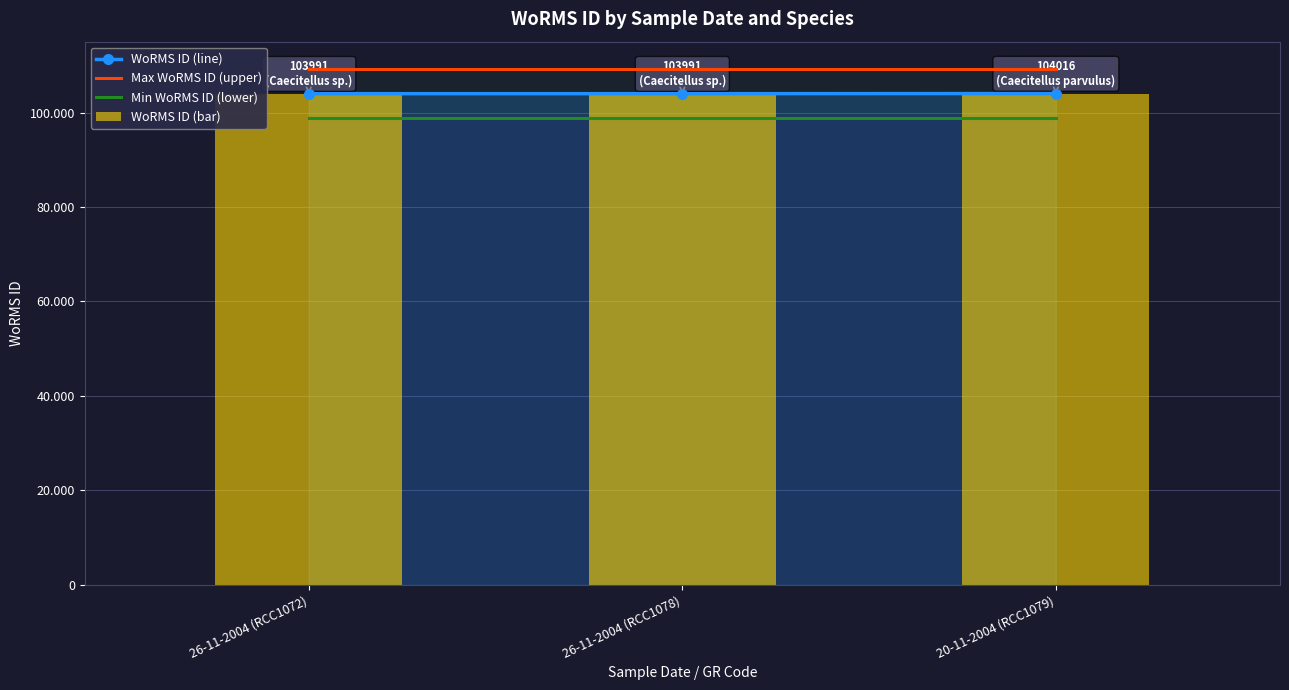

Which series has the largest range (max minus min)?

WoRMS ID (line)